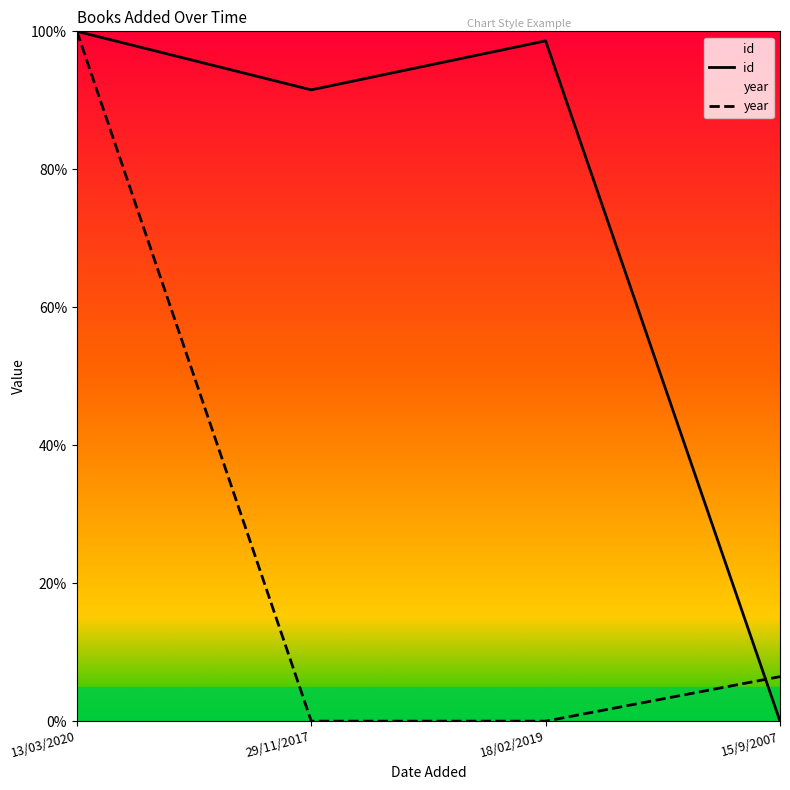

True or false: year has more than 1 interior local peaks.

False